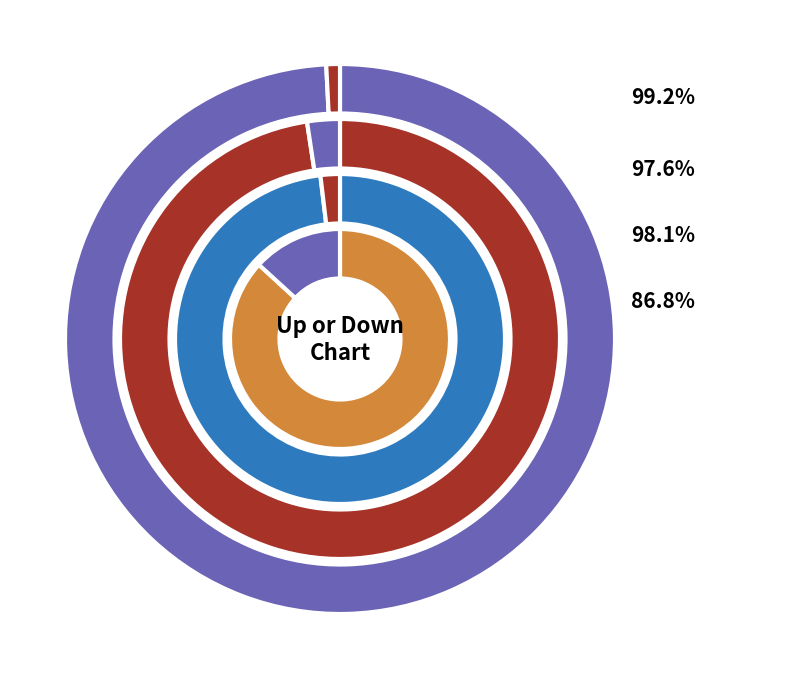

Does down represent more than half of the total?

No